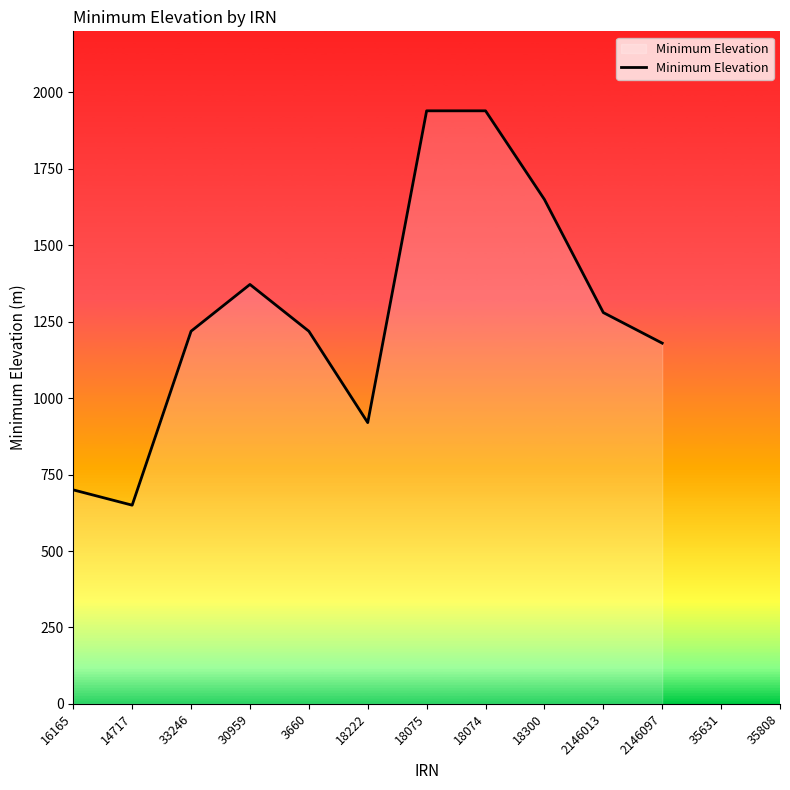

At which category does the chart reach its minimum across all series?

14717